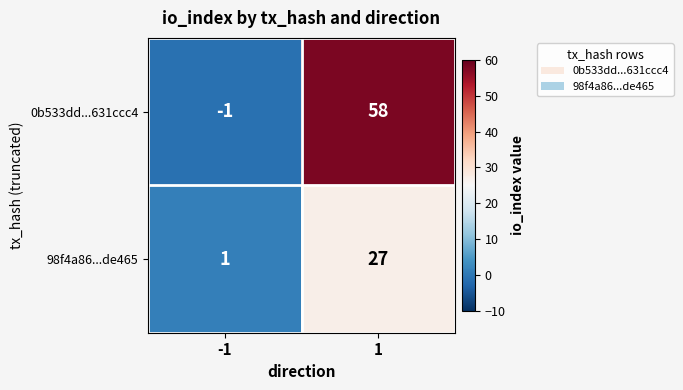

At which category does the chart reach its minimum across all series?

-1